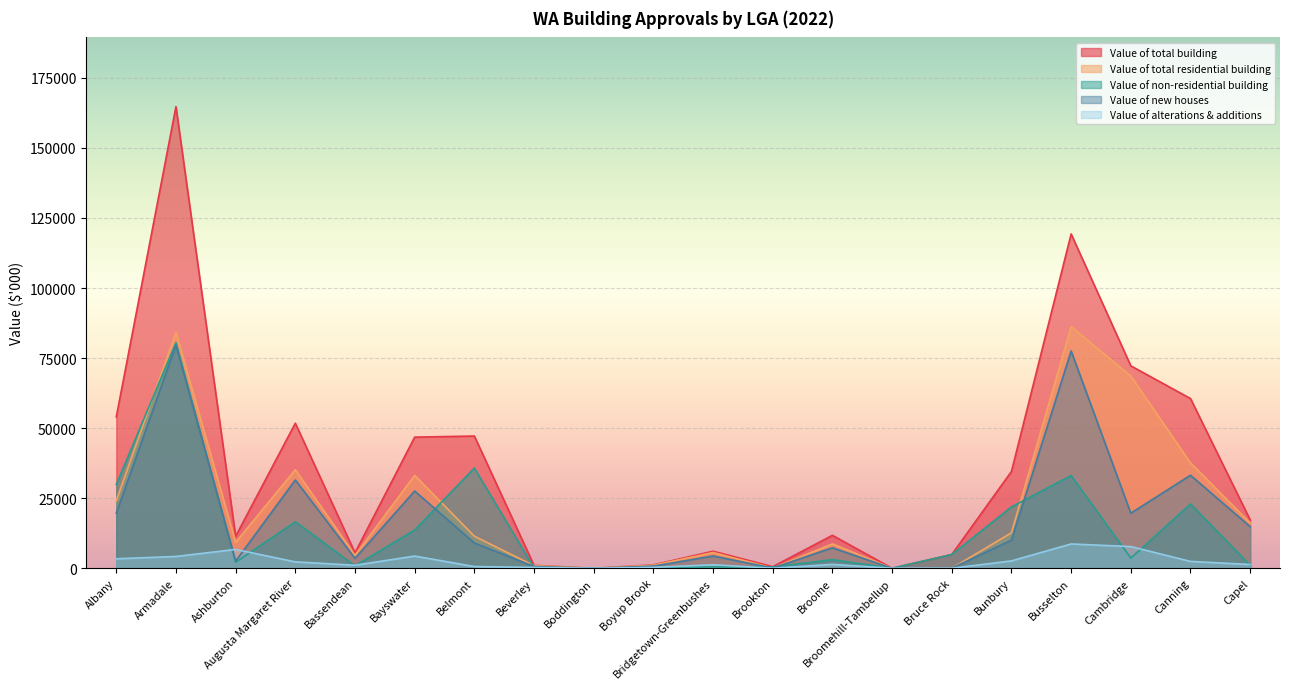

Where is the first local maximum for Value of alterations & additions?

Ashburton